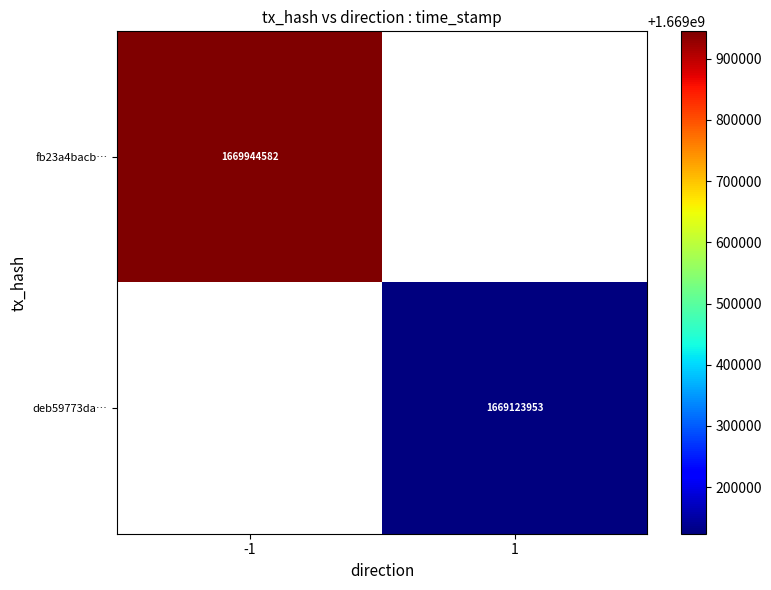

The deb59773da… series shows 1669123953 at 1. True or false?

True